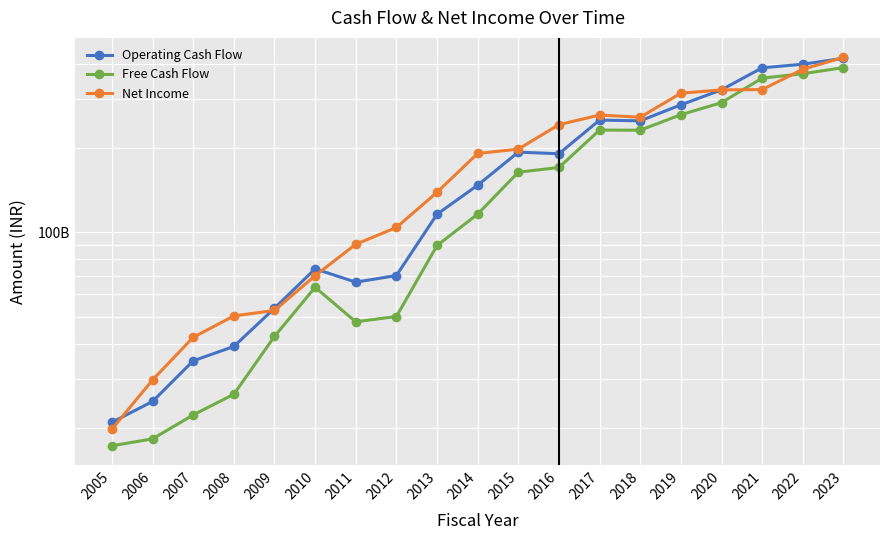

Rank the series by their maximum value, from highest to lowest.

Net Income, Operating Cash Flow, Free Cash Flow